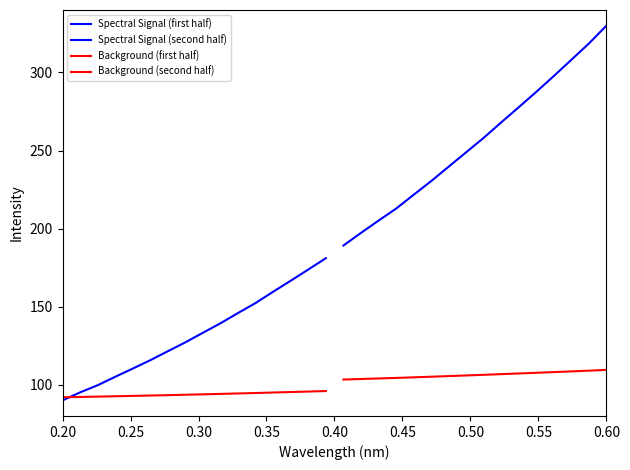

What is the average value of the Background (second half) series?

106.3